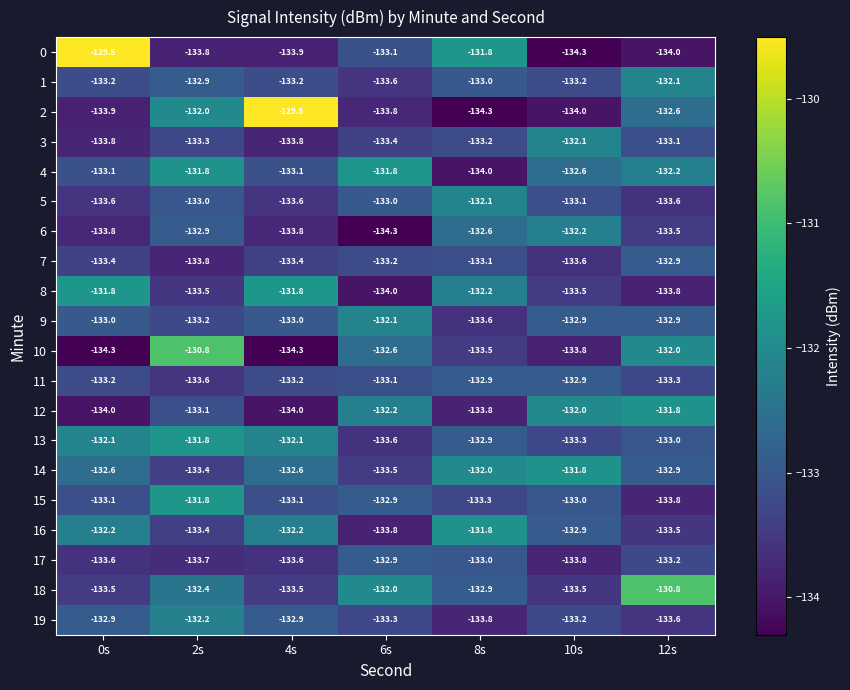

What is the smallest value displayed?

-134.3